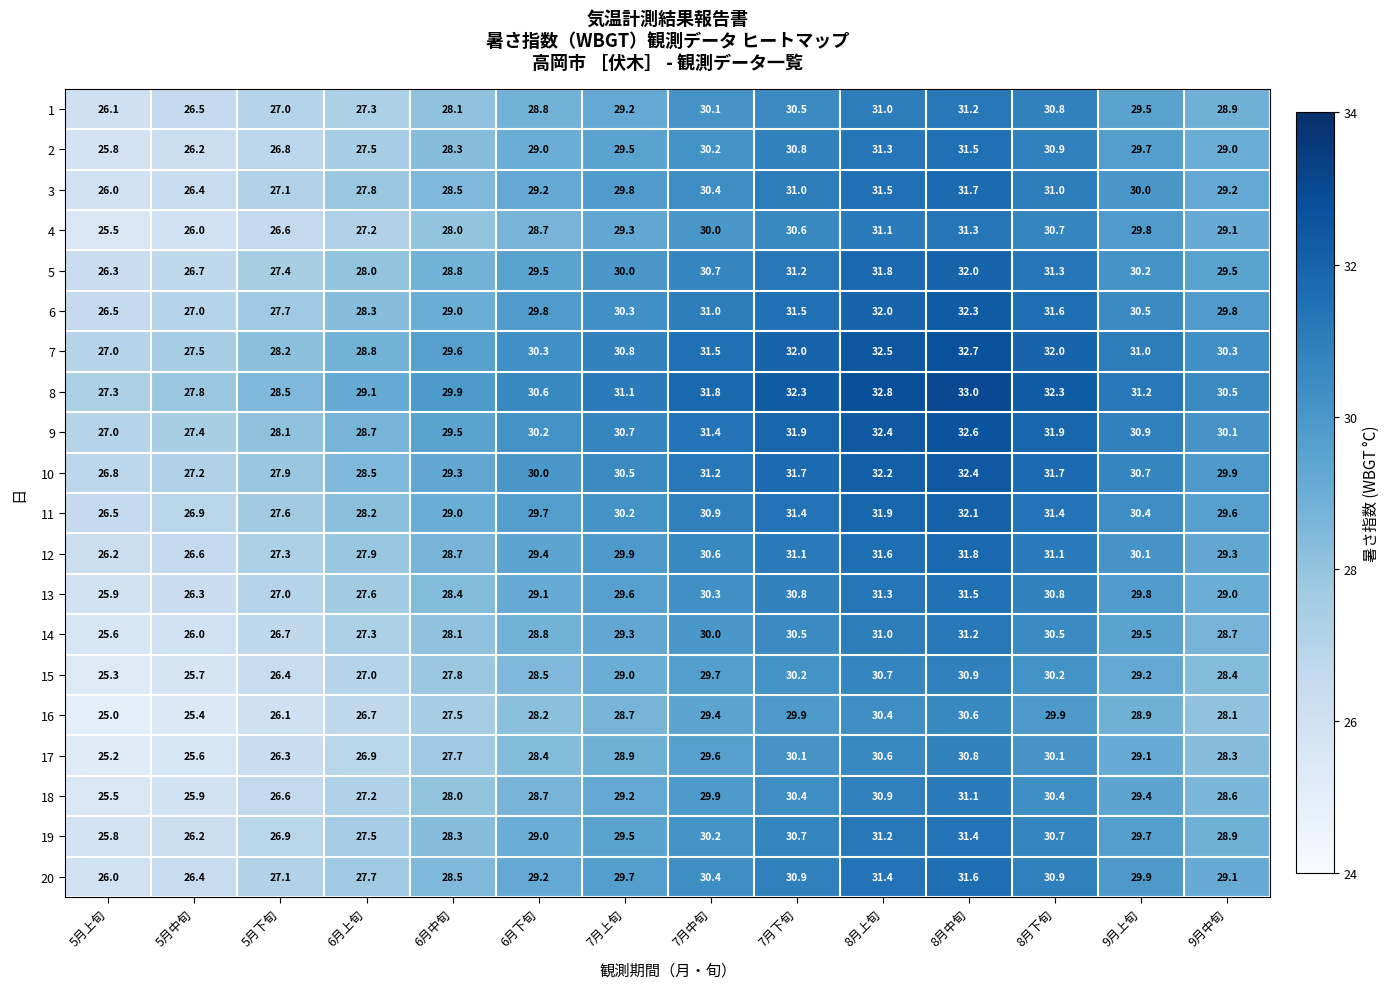

Count the number of data series in this chart.

20